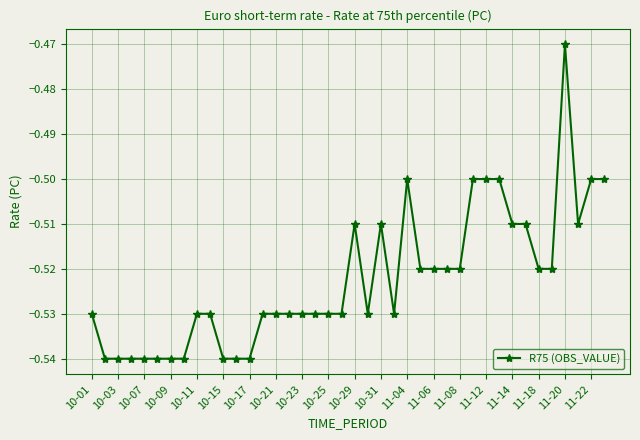

True or false: there are more than 0 points higher than both neighbors.

True